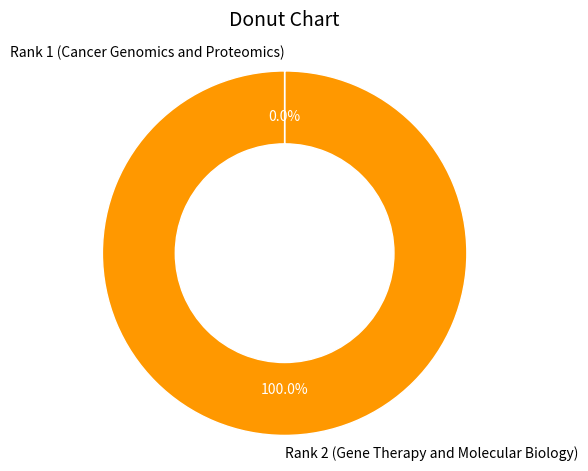

What is the majority slice?

Rank 2 (Gene Therapy and Molecular Biology)